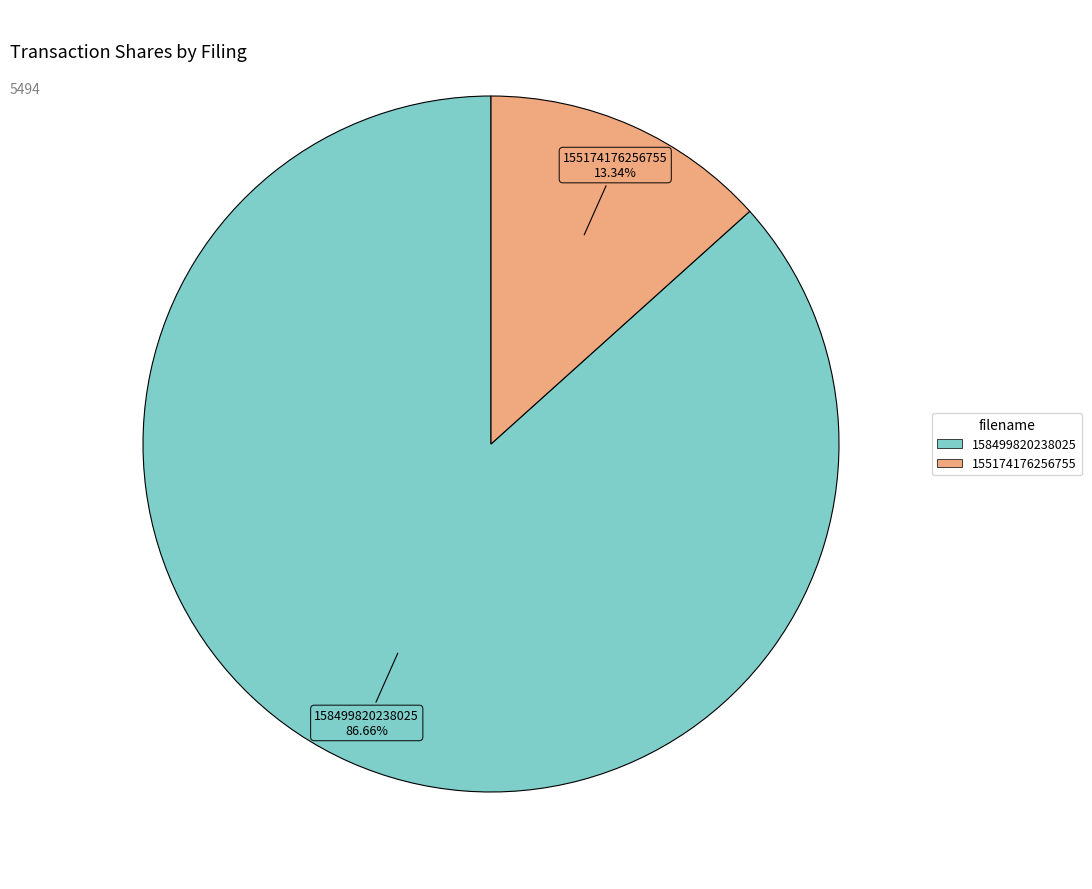

Is there a majority slice in this chart?

Yes